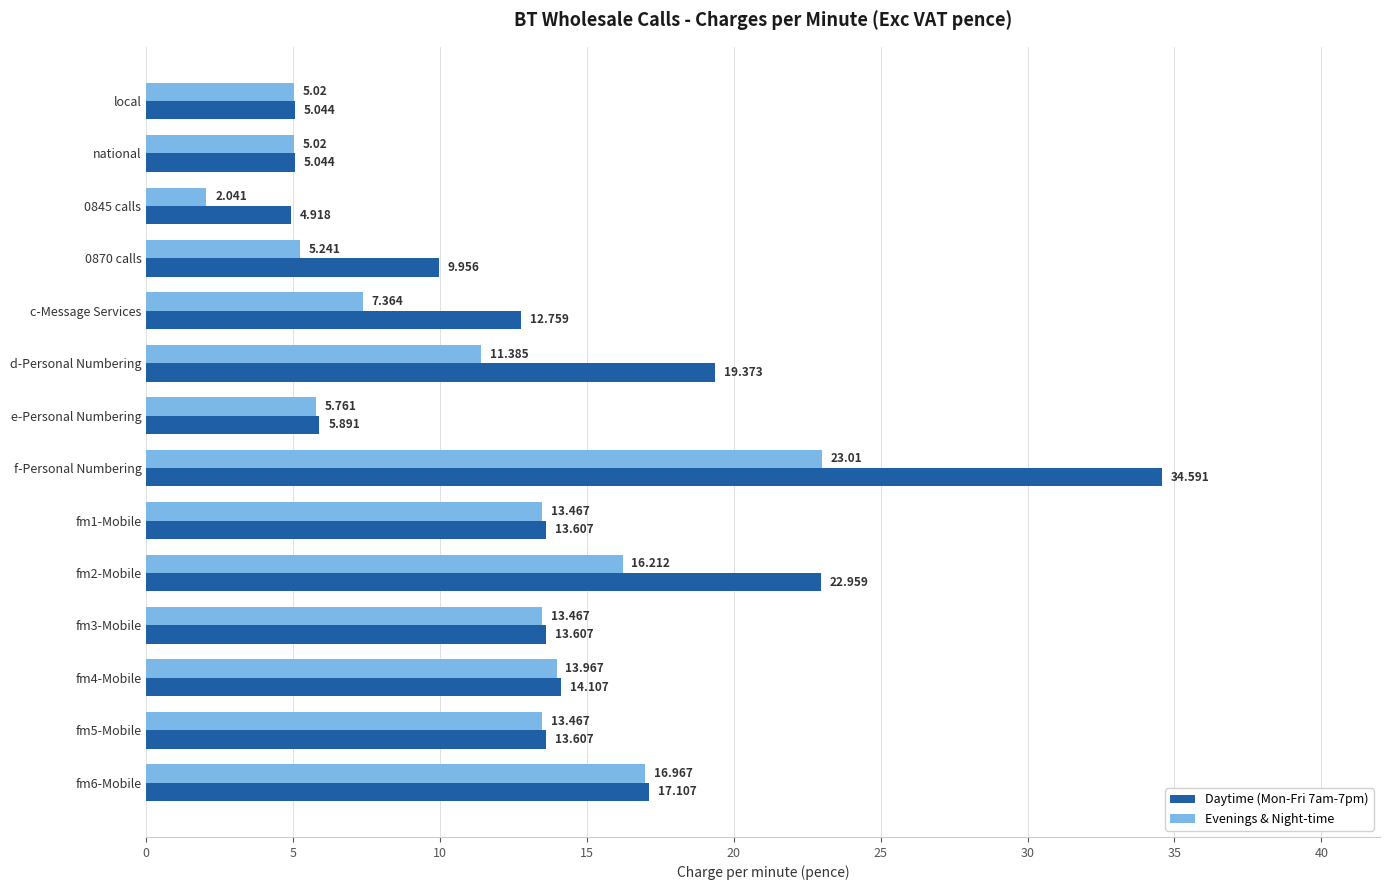

At which category is the sum across all series the highest?

f-Personal Numbering